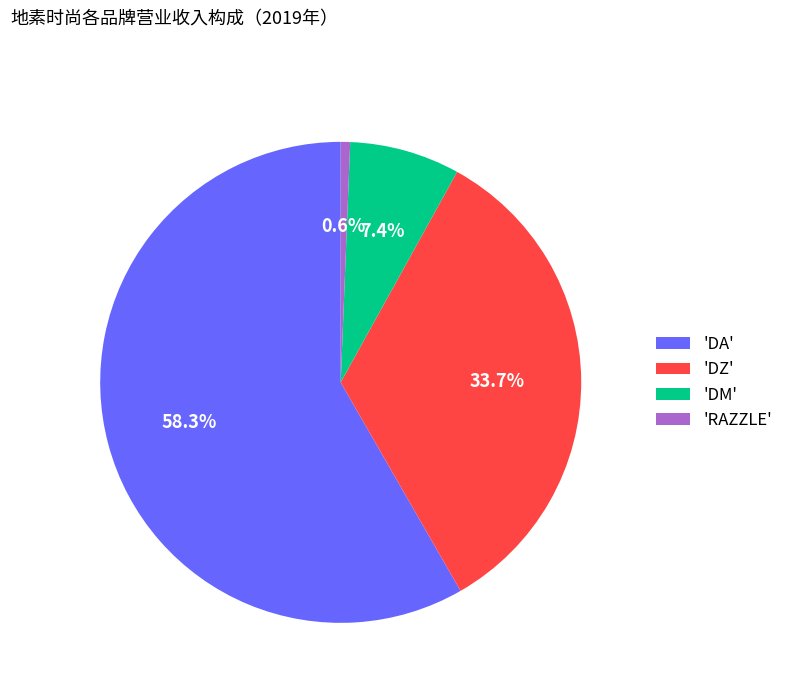

What is the ratio of the value at 'DA' to the value at 'DM'?

7.9